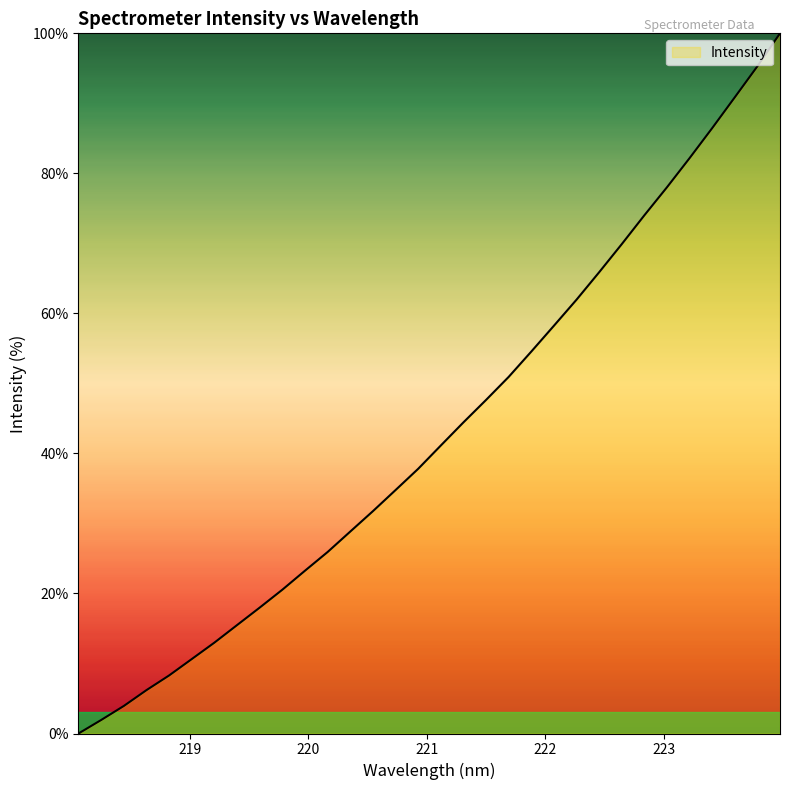

What is the difference between the maximum and minimum values?

100.0